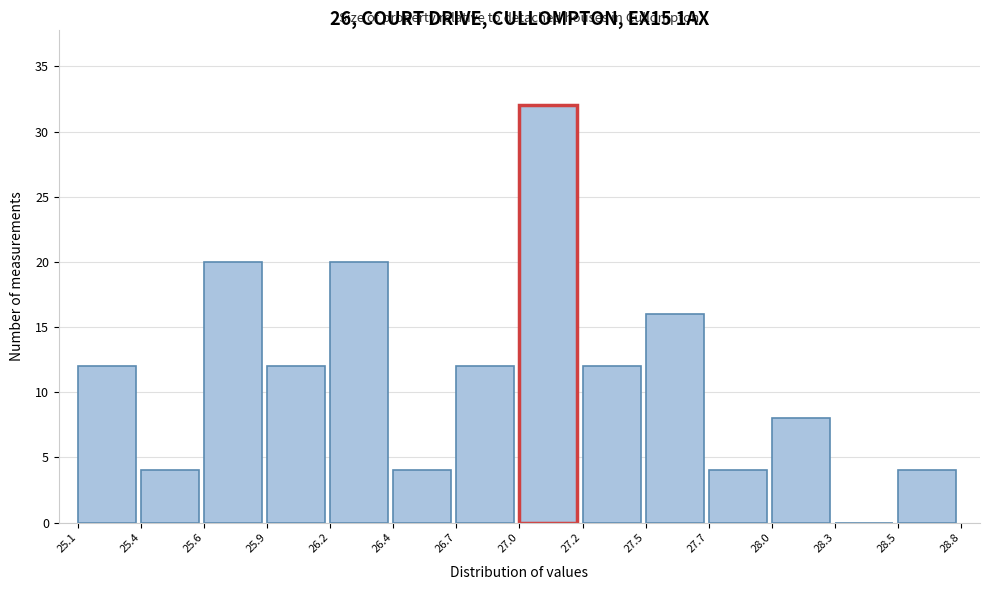

Reading left to right, transcribe all the data shown in this chart.

25.1=12	25.4=4	25.6=20	25.9=12	26.2=20	26.4=4	26.7=12	27.0=32	27.2=12	27.5=16	27.7=4	28.0=8	28.3=0	28.5=4